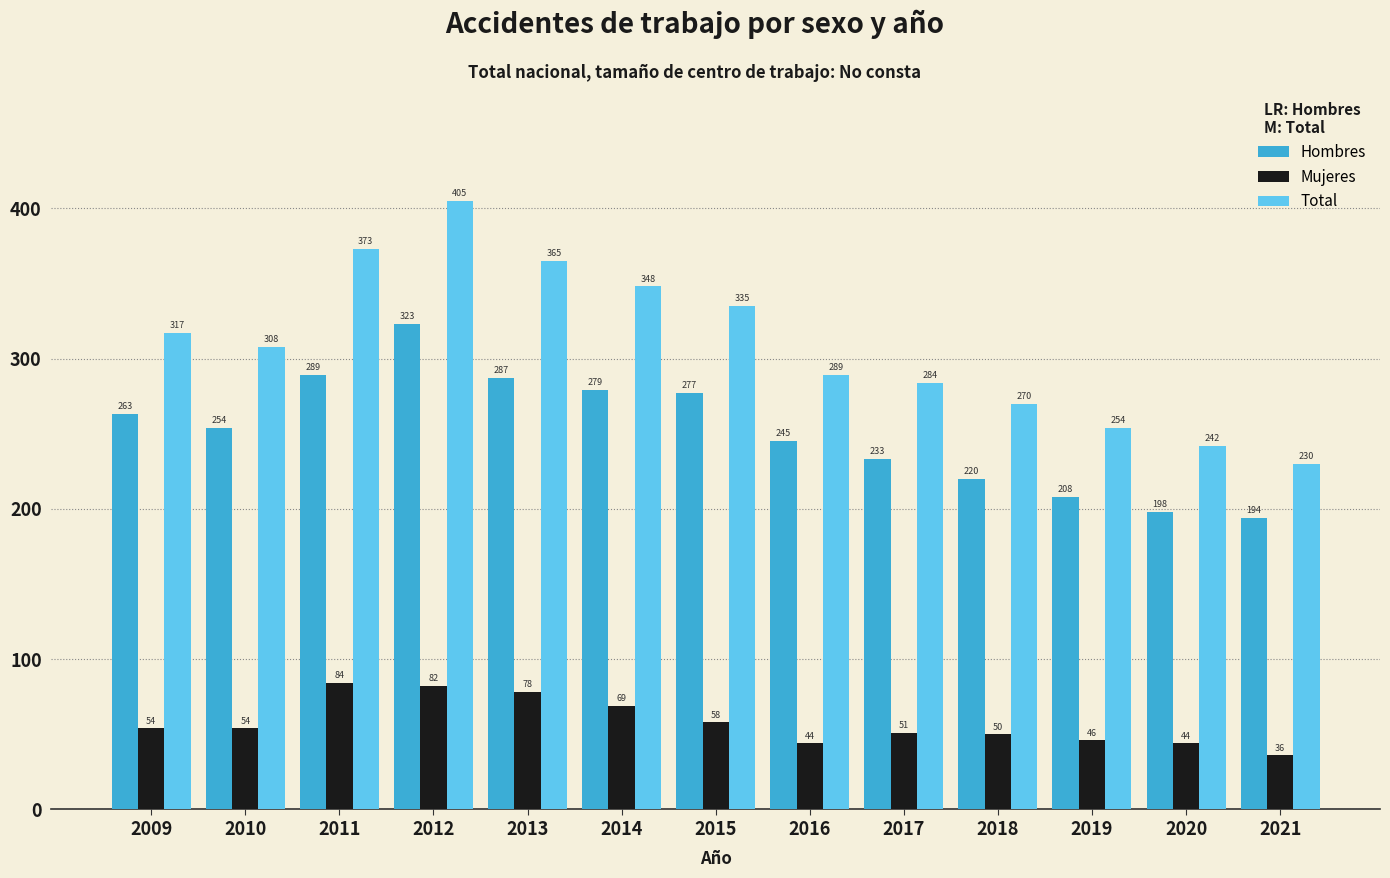

Rank the series at 2010 from lowest to highest value.

Mujeres, Hombres, Total